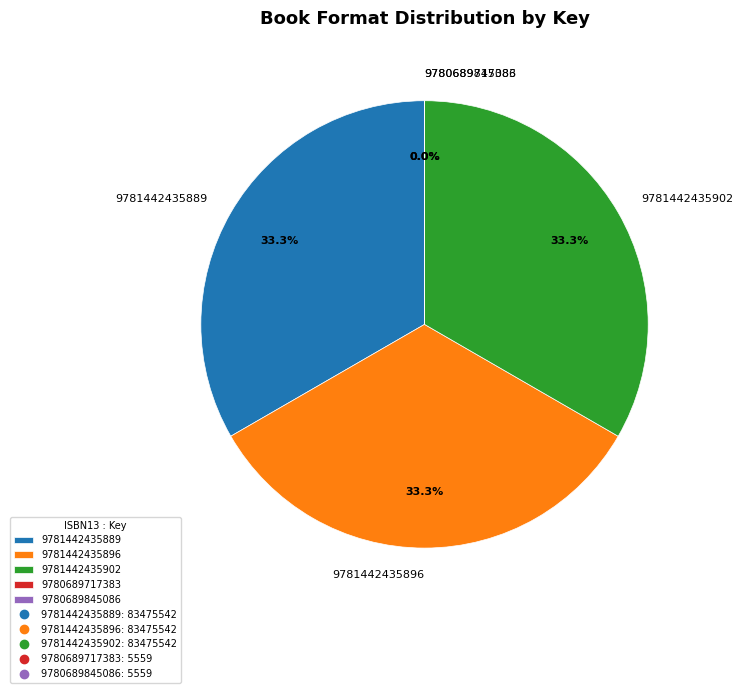

The 9781442435902 slice represents 46% of the pie. True or false?

False